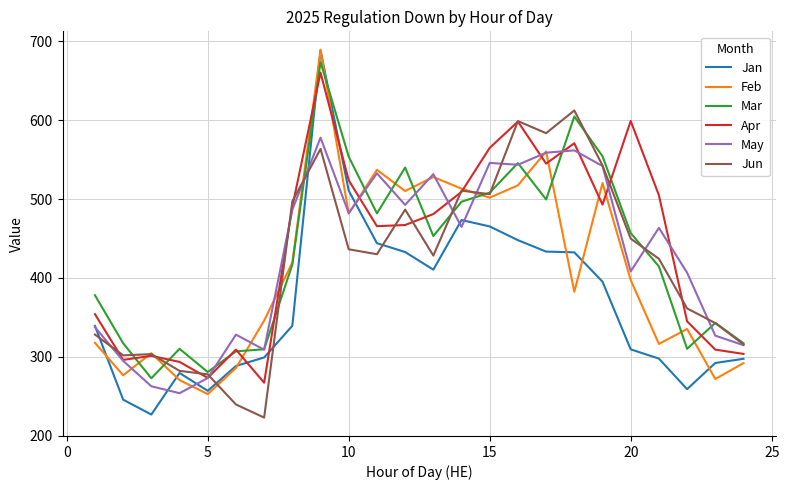

What is the maximum value for May?

578.0